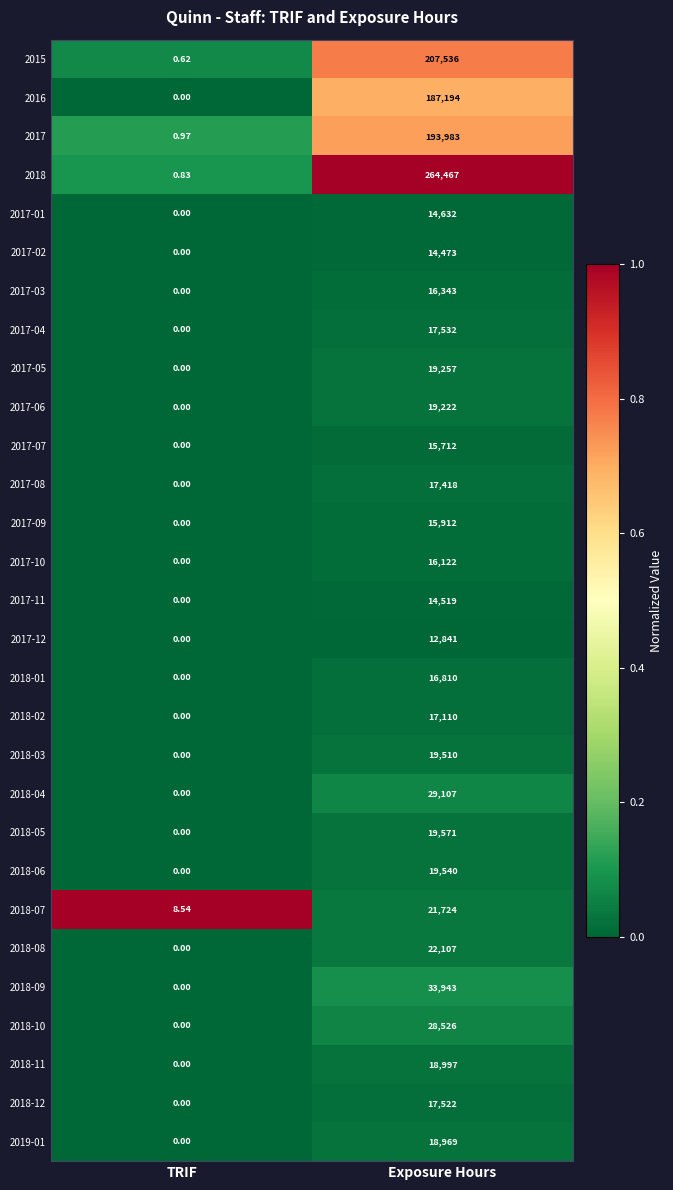

Count the number of categories in the chart.

2